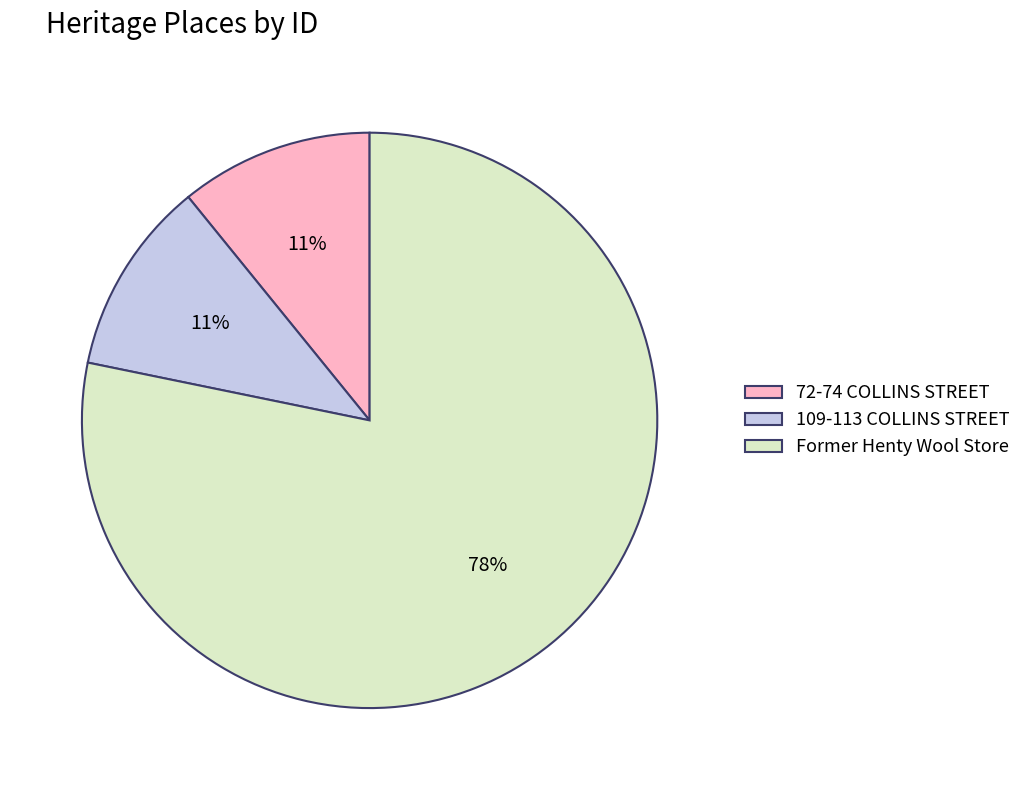

Is it true that Former Henty Wool Store is 73% of the pie?

False